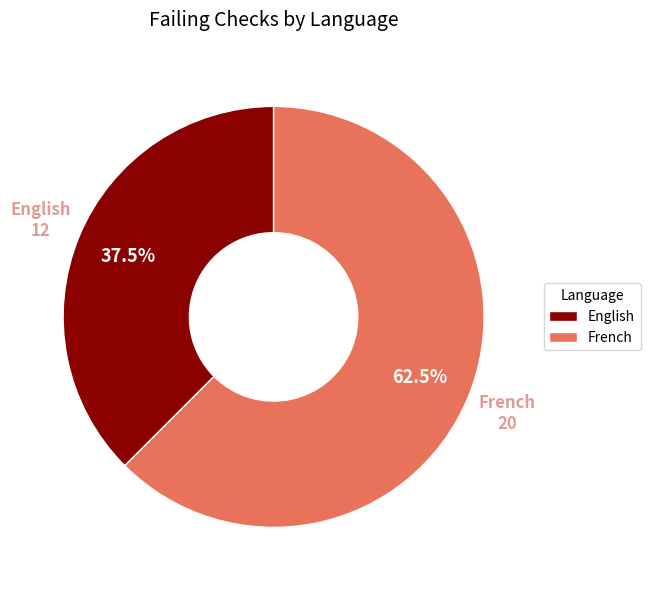

Which slice is the smallest?

English